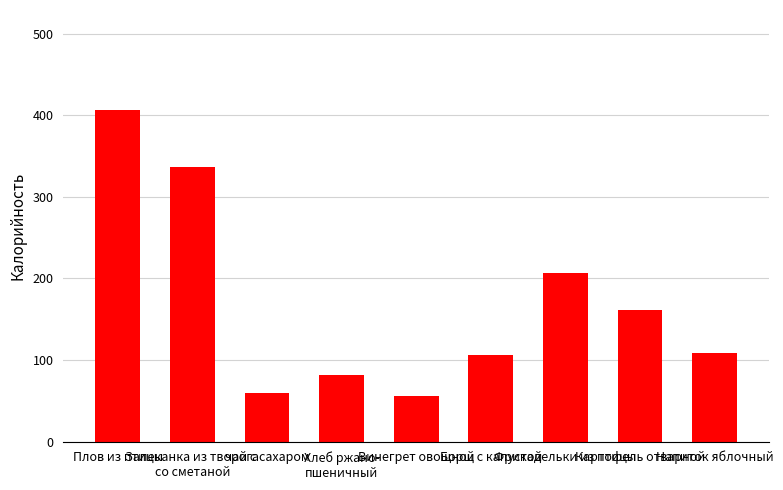

Read the value at Напиток яблочный.

108.0